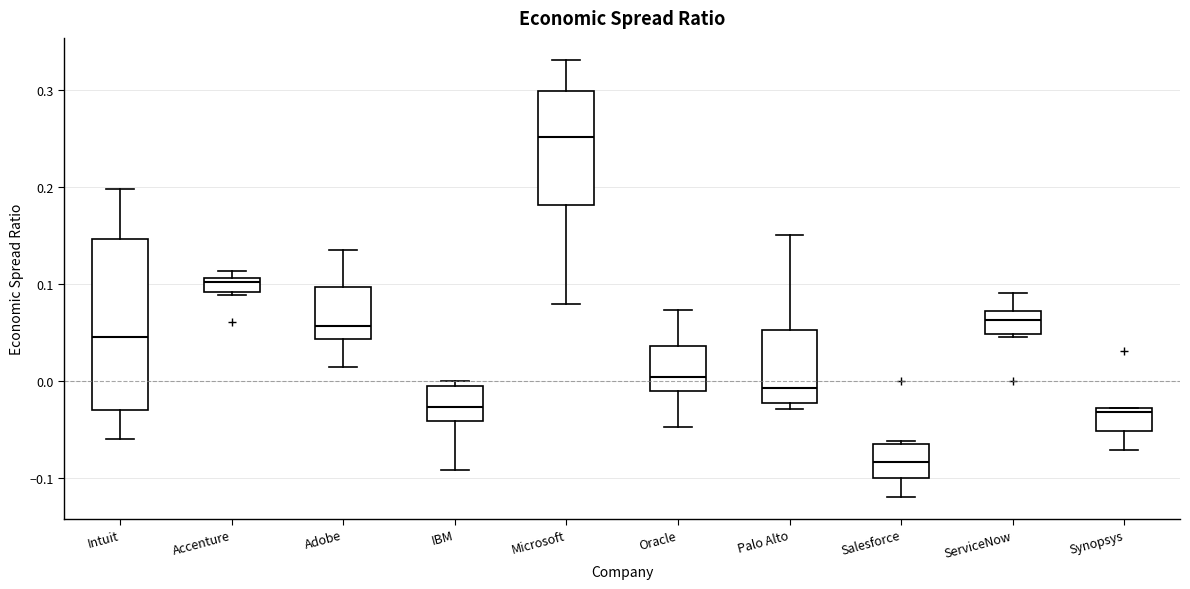

Comparing the boxes themselves (not the whiskers), which one is the tallest?

Intuit